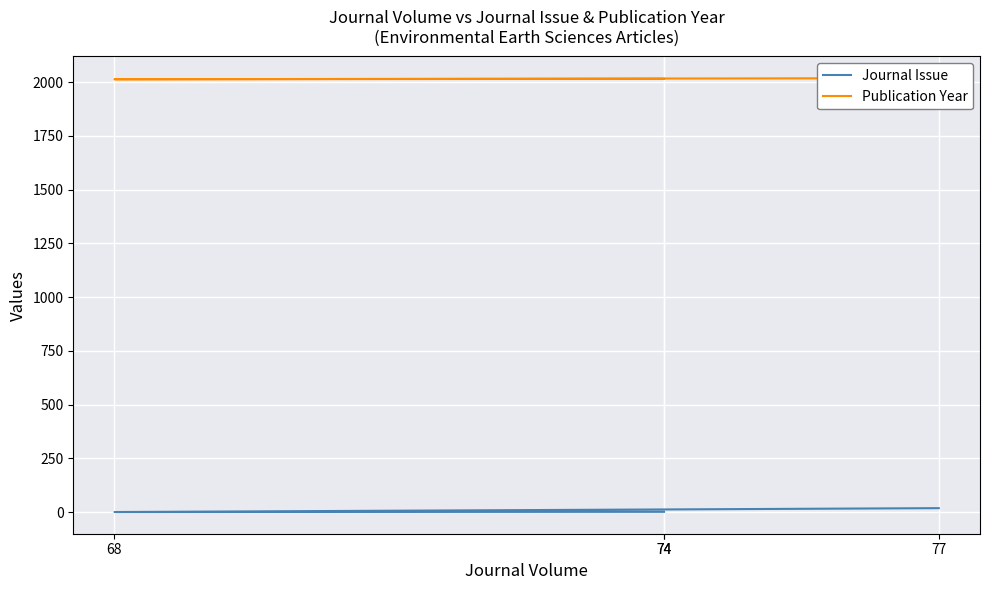

How many series are shown in this chart?

2